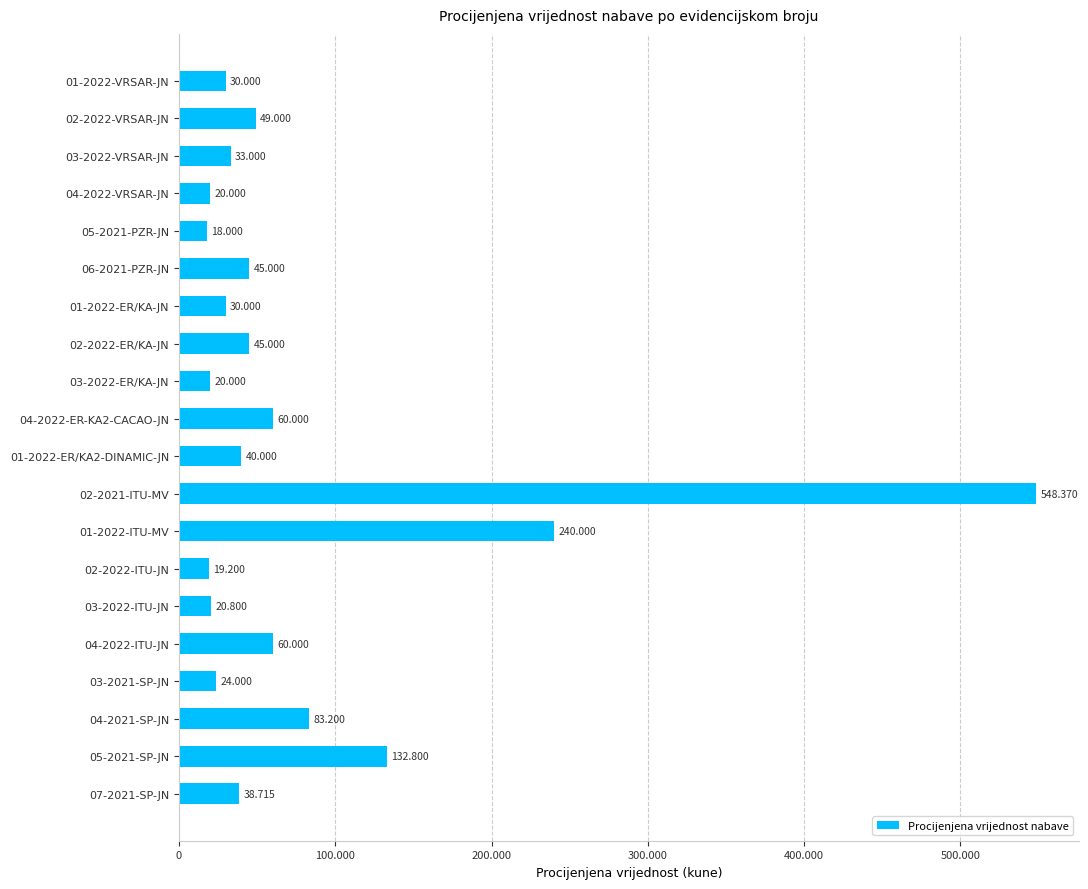

Are the bars horizontal?

Yes